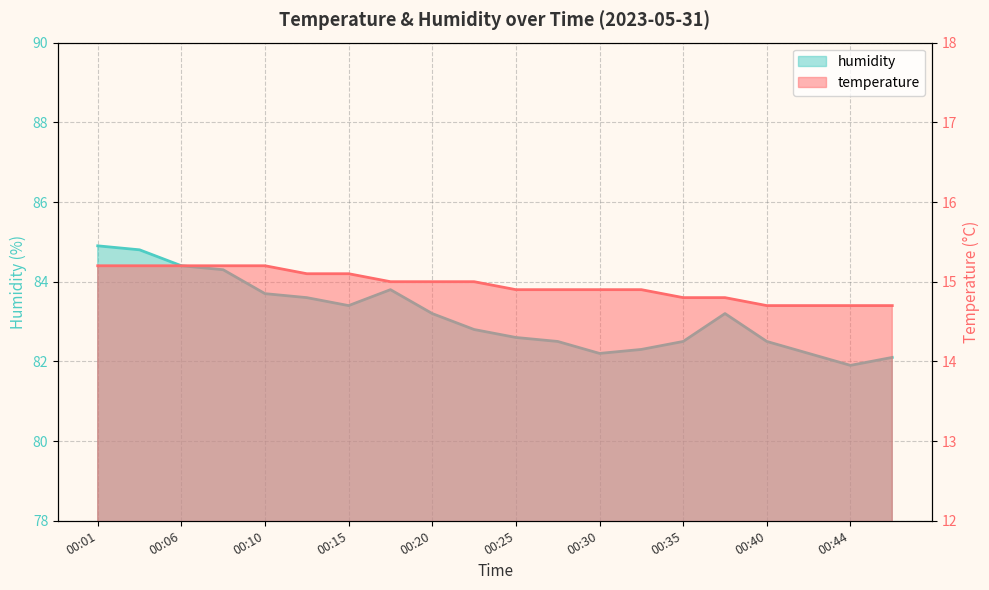

At which category is the sum across all series the highest?

00:01